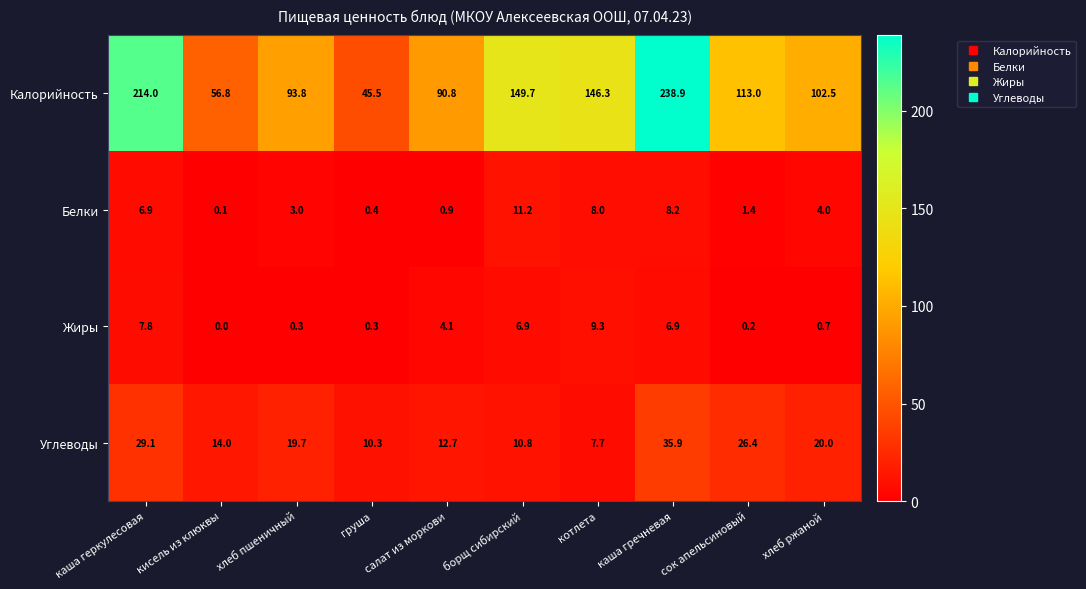

What is the difference between the Жиры values at салат из моркови and кисель из клюквы?

4.1